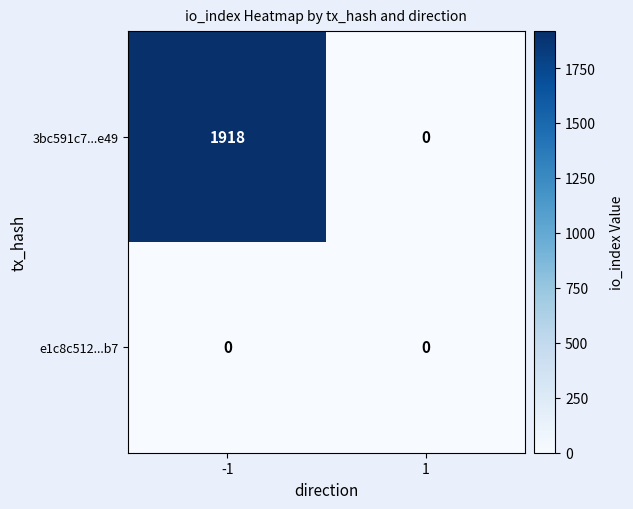

Rank the series by their maximum value, from lowest to highest.

e1c8c512...b7, 3bc591c7...e49